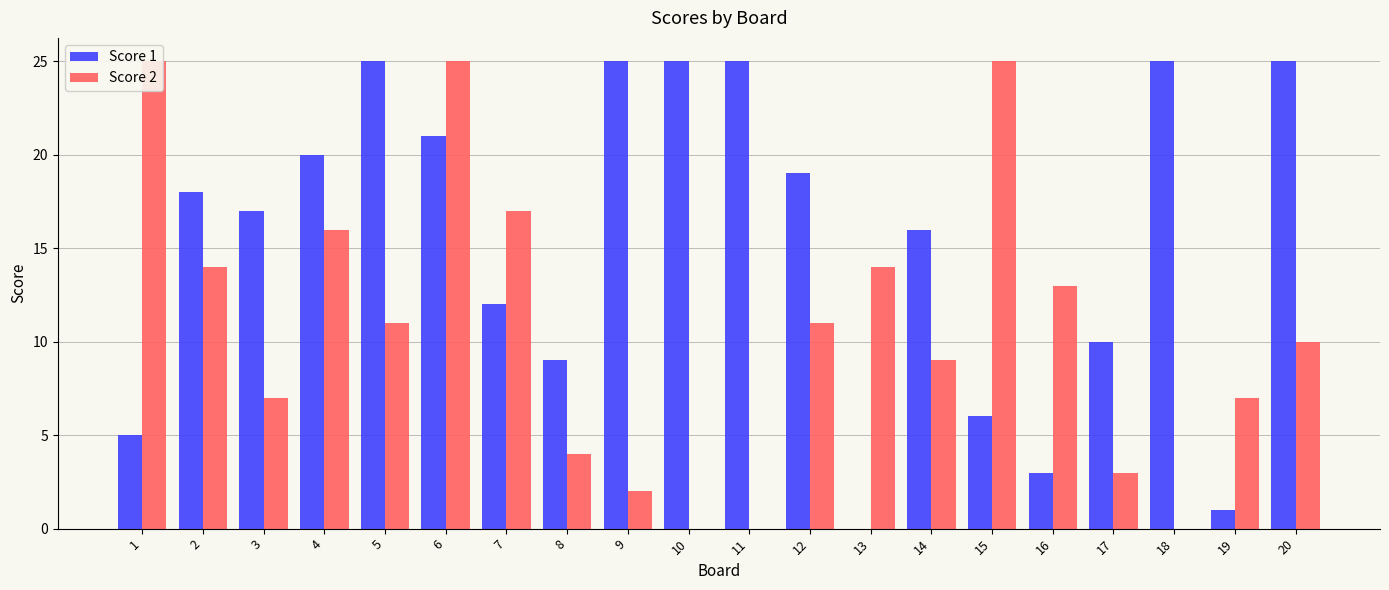

How many categories are shown in the chart?

20